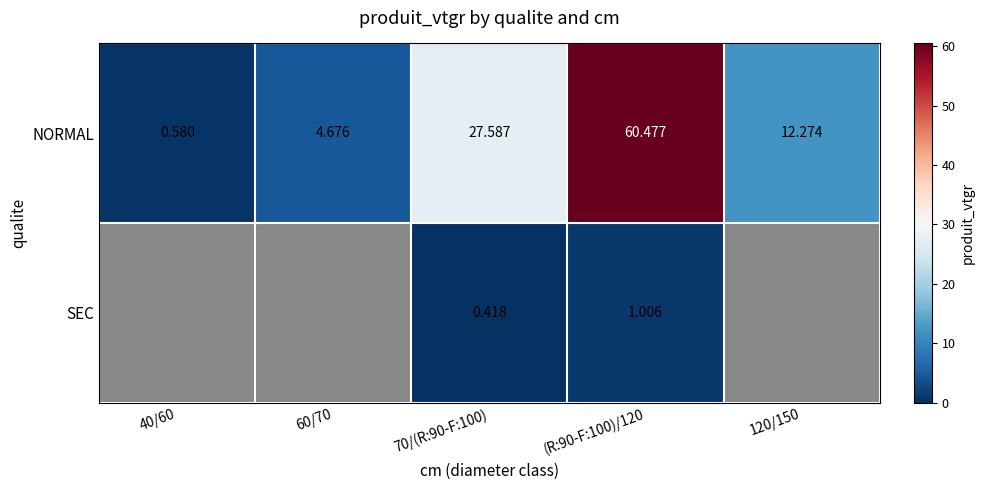

Rank the series at (R:90-F:100)/120 from highest to lowest value.

NORMAL, SEC